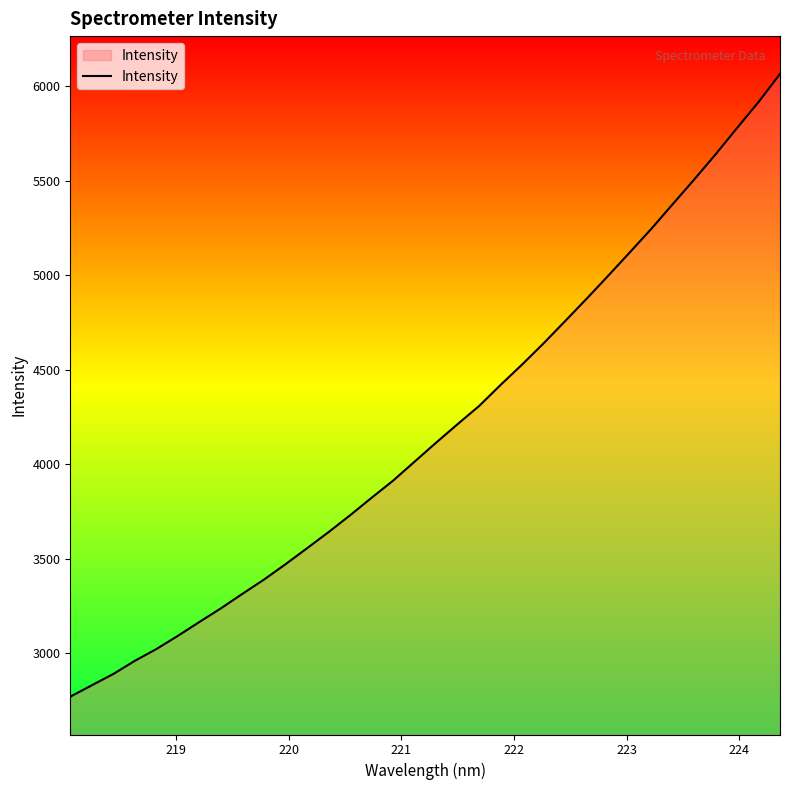

What is the maximum value shown in the chart?

6064.0